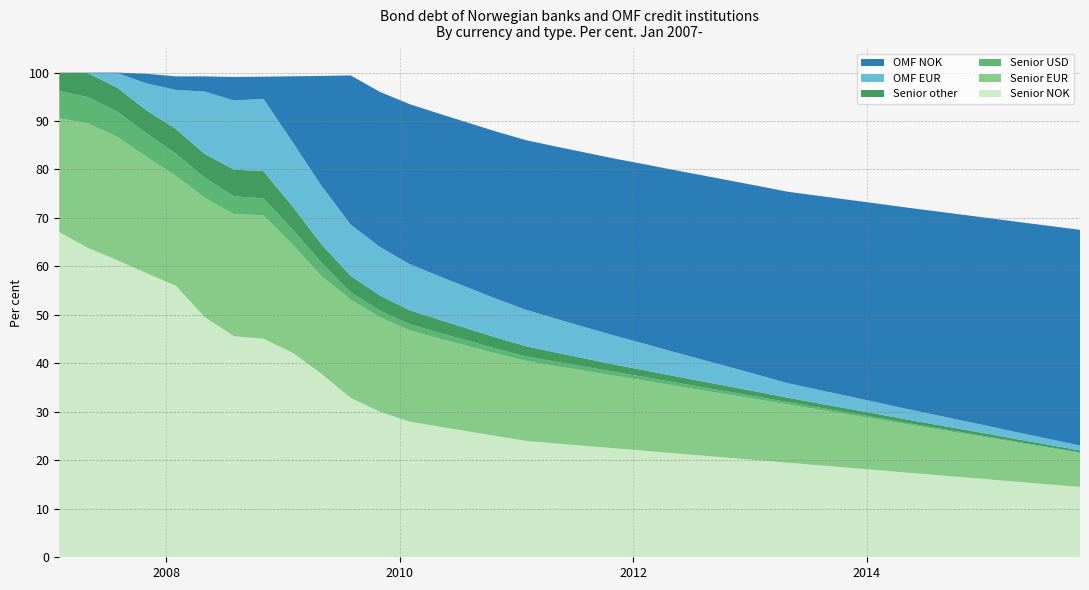

Reading left to right, list all the values displayed in this chart.

Senior NOK: 2007-01-31=67.1	2007-04-30=63.9	2007-07-31=61.3	2007-10-31=58.6	2008-01-31=56.0	2008-04-30=49.5	2008-07-31=45.6	2008-10-31=45.1	2009-01-31=42.2	2009-04-30=37.9	2009-07-31=32.9	2009-10-31=30.0	2010-01-31=28.0	2010-04-30=27.0	2010-07-31=26.0	2010-10-31=25.0	2011-01-31=24.0	2011-04-30=23.5	2011-07-31=23.0	2011-10-31=22.5	2012-01-31=22.0	2012-04-30=21.5	2012-07-31=21.0	2012-10-31=20.5	2013-01-31=20.0	2013-04-30=19.5	2013-07-31=19.0	2013-10-31=18.5	2014-01-31=18.0	2014-04-30=17.5	2014-07-31=17.0	2014-10-31=16.5	2015-01-31=16.0	2015-04-30=15.5	2015-07-31=15.0	2015-10-31=14.5
Senior EUR: 2007-01-31=23.5	2007-04-30=25.7	2007-07-31=25.4	2007-10-31=24.0	2008-01-31=22.7	2008-04-30=24.6	2008-07-31=25.1	2008-10-31=25.5	2009-01-31=22.3	2009-04-30=20.2	2009-07-31=20.2	2009-10-31=19.5	2010-01-31=18.8	2010-04-30=18.2	2010-07-31=17.6	2010-10-31=17.0	2011-01-31=16.5	2011-04-30=16.0	2011-07-31=15.5	2011-10-31=15.0	2012-01-31=14.5	2012-04-30=14.0	2012-07-31=13.5	2012-10-31=13.0	2013-01-31=12.5	2013-04-30=12.0	2013-07-31=11.5	2013-10-31=11.0	2014-01-31=10.5	2014-04-30=10.0	2014-07-31=9.5	2014-10-31=9.0	2015-01-31=8.5	2015-04-30=8.0	2015-07-31=7.5	2015-10-31=7.0
Senior USD: 2007-01-31=5.6	2007-04-30=5.4	2007-07-31=5.2	2007-10-31=4.9	2008-01-31=4.6	2008-04-30=4.1	2008-07-31=3.7	2008-10-31=3.5	2009-01-31=3.1	2009-04-30=2.8	2009-07-31=1.5	2009-10-31=1.4	2010-01-31=1.3	2010-04-30=1.2	2010-07-31=1.1	2010-10-31=1.0	2011-01-31=0.9	2011-04-30=0.9	2011-07-31=0.8	2011-10-31=0.8	2012-01-31=0.8	2012-04-30=0.7	2012-07-31=0.7	2012-10-31=0.6	2013-01-31=0.6	2013-04-30=0.5	2013-07-31=0.5	2013-10-31=0.4	2014-01-31=0.3	2014-04-30=0.3	2014-07-31=0.3	2014-10-31=0.2	2015-01-31=0.2	2015-04-30=0.2	2015-07-31=0.2	2015-10-31=0.1
OMF NOK: 2007-01-31=0.0	2007-04-30=0.1	2007-07-31=0.1	2007-10-31=2.0	2008-01-31=2.8	2008-04-30=3.1	2008-07-31=4.8	2008-10-31=4.6	2009-01-31=13.6	2009-04-30=22.6	2009-07-31=30.8	2009-10-31=32.0	2010-01-31=33.0	2010-04-30=33.5	2010-07-31=34.0	2010-10-31=34.5	2011-01-31=35.0	2011-04-30=35.5	2011-07-31=36.0	2011-10-31=36.5	2012-01-31=37.0	2012-04-30=37.5	2012-07-31=38.0	2012-10-31=38.5	2013-01-31=39.0	2013-04-30=39.5	2013-07-31=40.0	2013-10-31=40.5	2014-01-31=41.0	2014-04-30=41.5	2014-07-31=42.0	2014-10-31=42.5	2015-01-31=43.0	2015-04-30=43.5	2015-07-31=44.0	2015-10-31=44.5
OMF EUR: 2007-01-31=0.0	2007-04-30=0.0	2007-07-31=3.0	2007-10-31=5.6	2008-01-31=8.1	2008-04-30=12.9	2008-07-31=14.3	2008-10-31=14.9	2009-01-31=13.3	2009-04-30=12.1	2009-07-31=10.6	2009-10-31=10.0	2010-01-31=9.5	2010-04-30=9.0	2010-07-31=8.5	2010-10-31=8.0	2011-01-31=7.5	2011-04-30=7.0	2011-07-31=6.5	2011-10-31=6.0	2012-01-31=5.5	2012-04-30=5.0	2012-07-31=4.5	2012-10-31=4.0	2013-01-31=3.5	2013-04-30=3.0	2013-07-31=2.8	2013-10-31=2.6	2014-01-31=2.4	2014-04-30=2.2	2014-07-31=2.0	2014-10-31=1.8	2015-01-31=1.6	2015-04-30=1.4	2015-07-31=1.2	2015-10-31=1.0
Senior other: 2007-01-31=3.8	2007-04-30=5.0	2007-07-31=5.0	2007-10-31=4.7	2008-01-31=5.1	2008-04-30=4.9	2008-07-31=5.5	2008-10-31=5.6	2009-01-31=4.8	2009-04-30=3.8	2009-07-31=3.4	2009-10-31=3.1	2010-01-31=2.9	2010-04-30=2.7	2010-07-31=2.5	2010-10-31=2.3	2011-01-31=2.1	2011-04-30=1.9	2011-07-31=1.7	2011-10-31=1.5	2012-01-31=1.4	2012-04-30=1.3	2012-07-31=1.2	2012-10-31=1.1	2013-01-31=1.0	2013-04-30=0.9	2013-07-31=0.8	2013-10-31=0.8	2014-01-31=0.8	2014-04-30=0.7	2014-07-31=0.7	2014-10-31=0.6	2015-01-31=0.6	2015-04-30=0.5	2015-07-31=0.5	2015-10-31=0.4